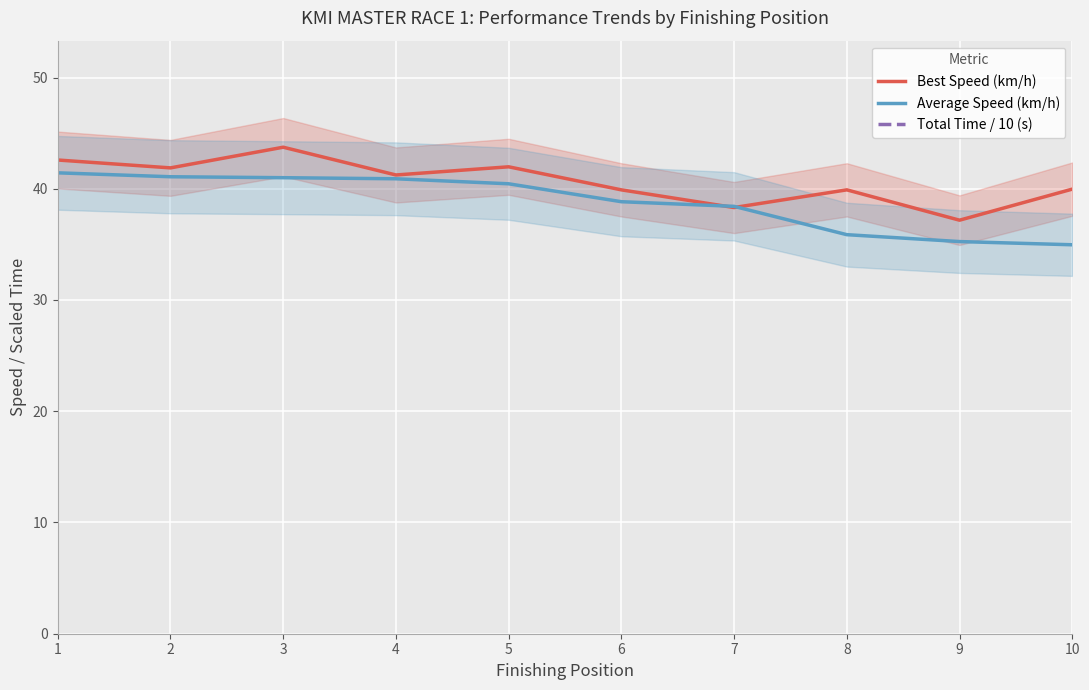

Which has a higher value, 7 or 4?

4